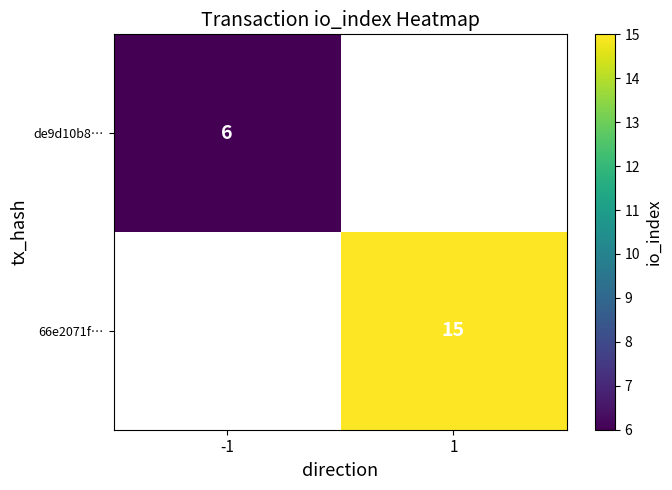

Count the number of categories in the chart.

2